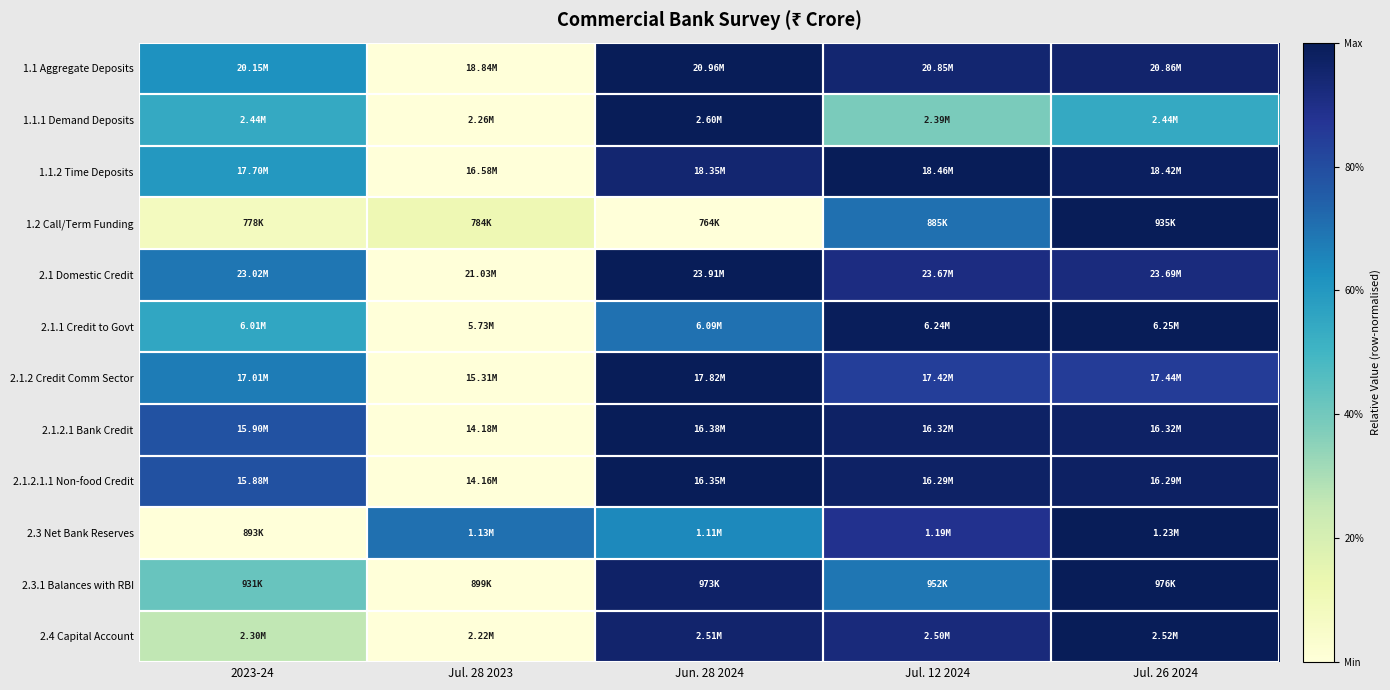

What is the difference between the highest and lowest values at Jun. 28 2024?

1.0